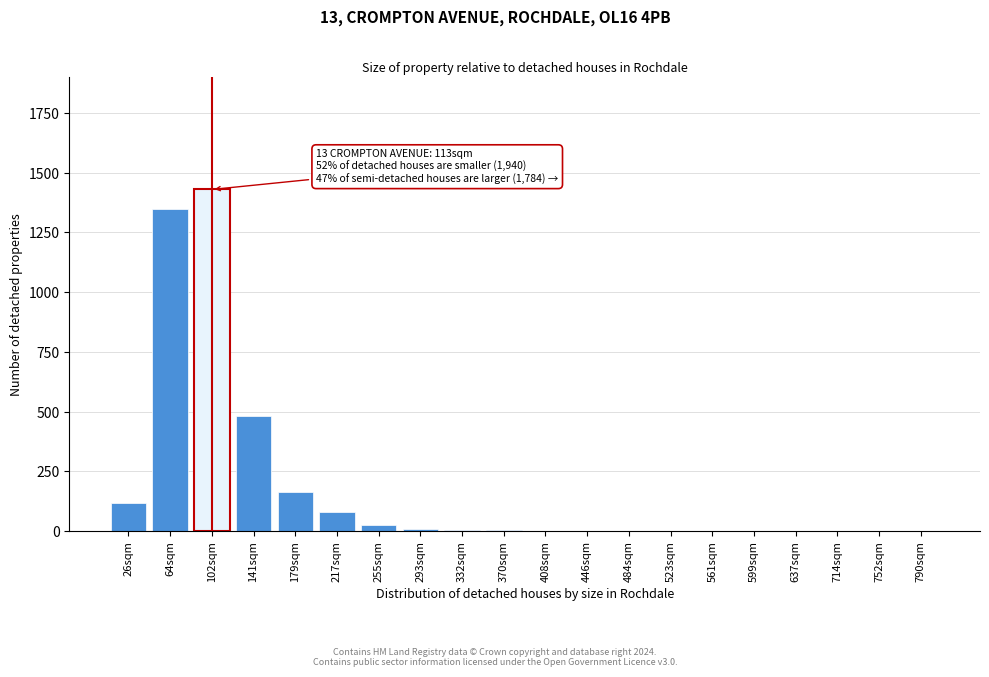

Approximately how many times larger is the value at 64sqm compared to 141sqm?

2.8